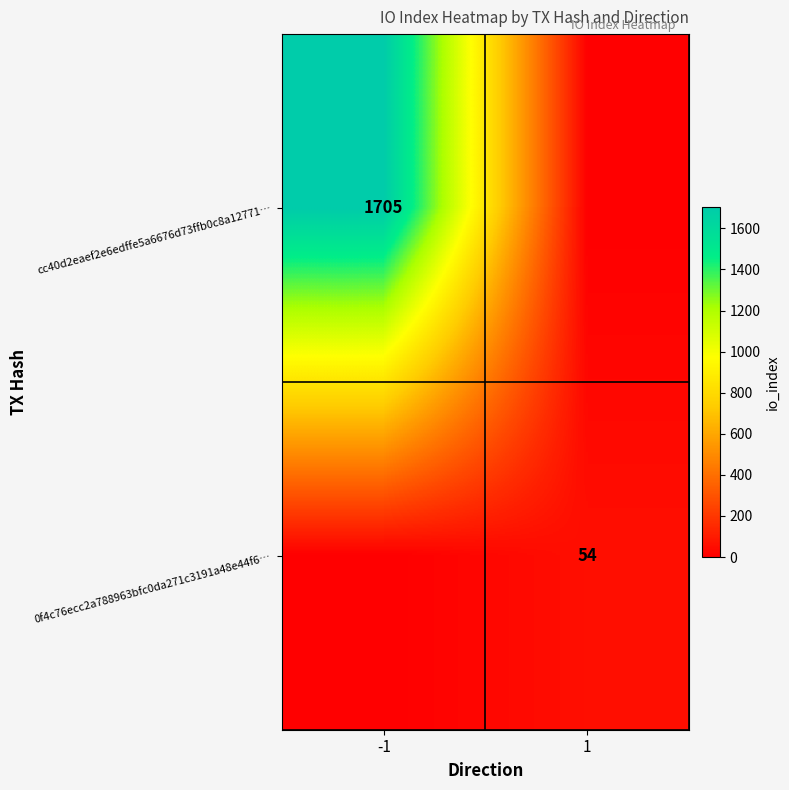

At which category does the chart reach its minimum across all series?

1